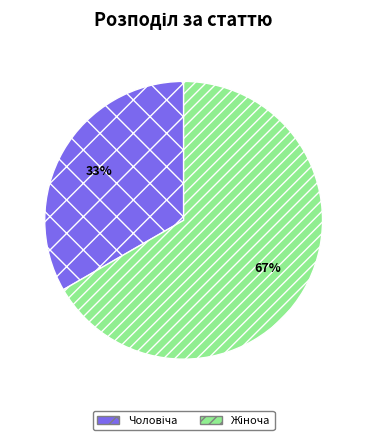

Is there any slice that represents more than half of the pie?

Yes